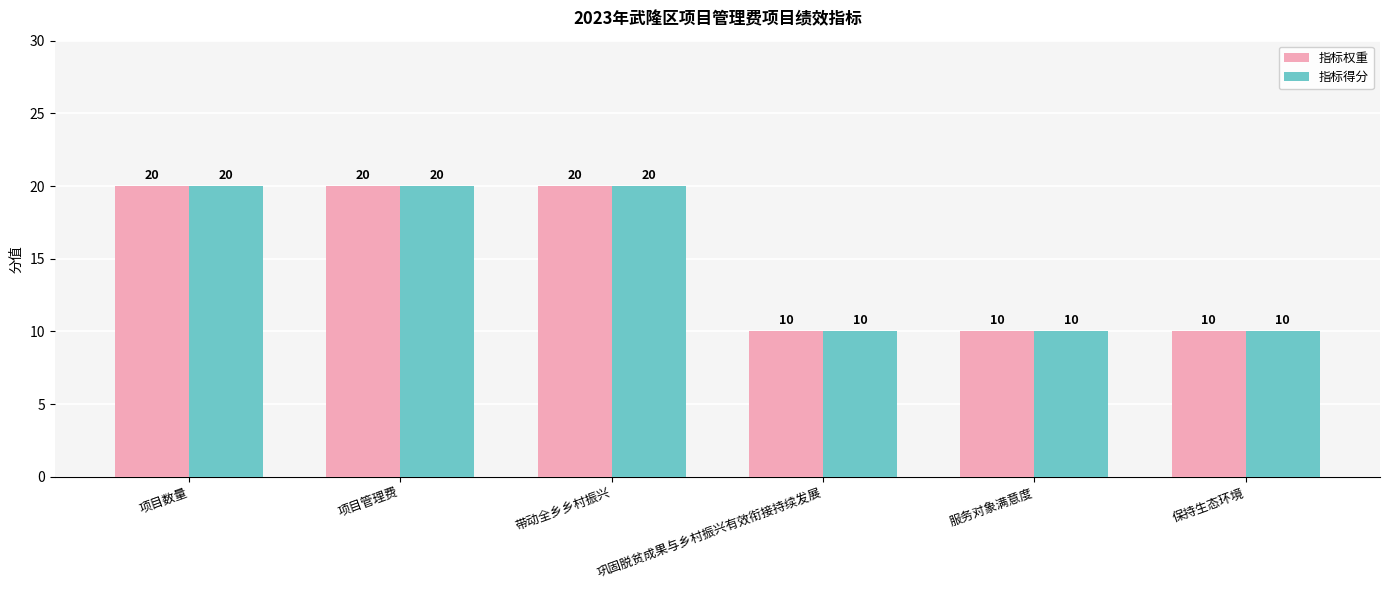

What is the greatest value displayed?

20